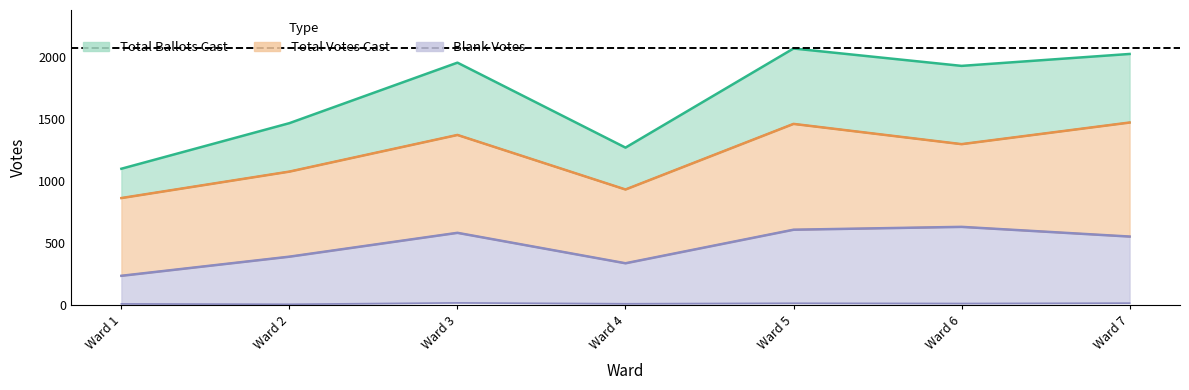

Rank the categories by Total Votes Cast value from lowest to highest.

Ward 1, Ward 4, Ward 2, Ward 6, Ward 3, Ward 5, Ward 7